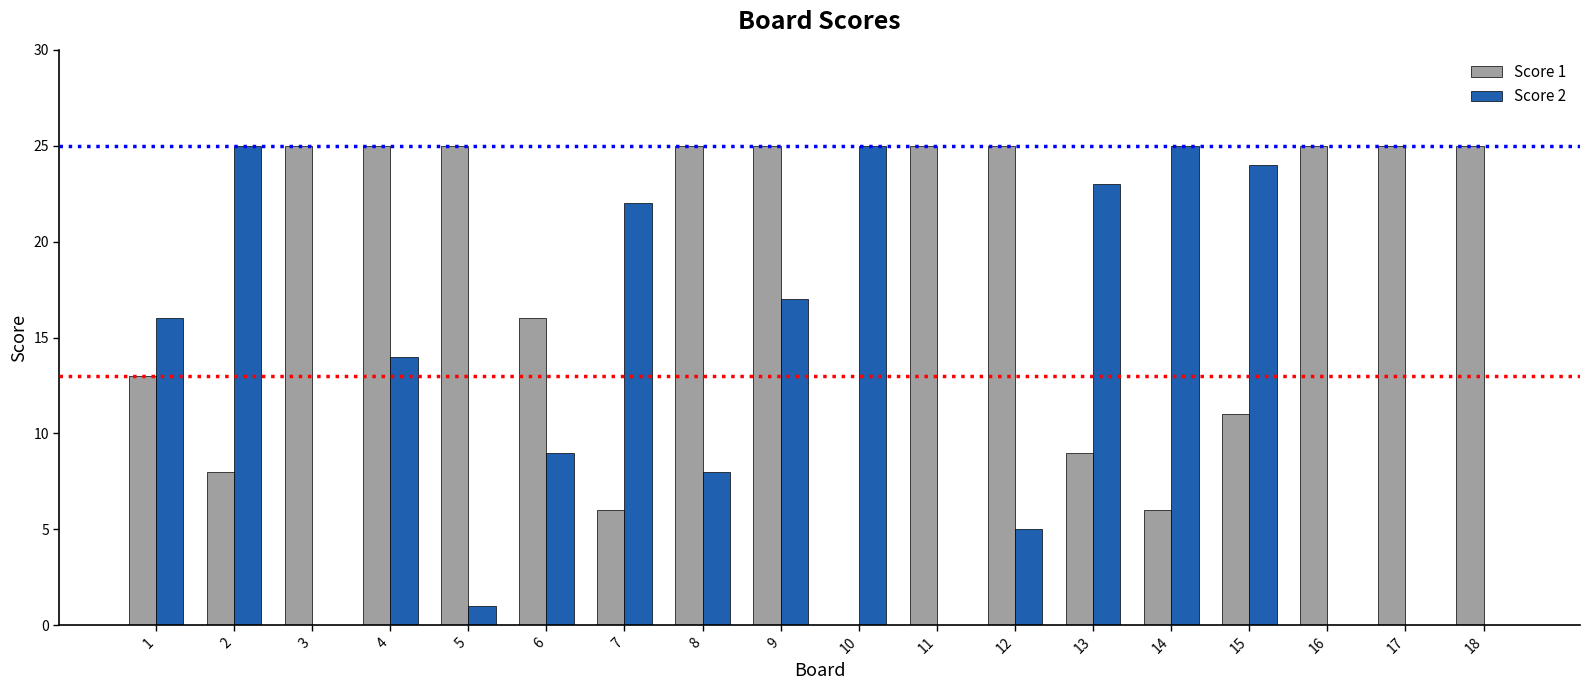

At which label does Score 2 first exceed 14?

1